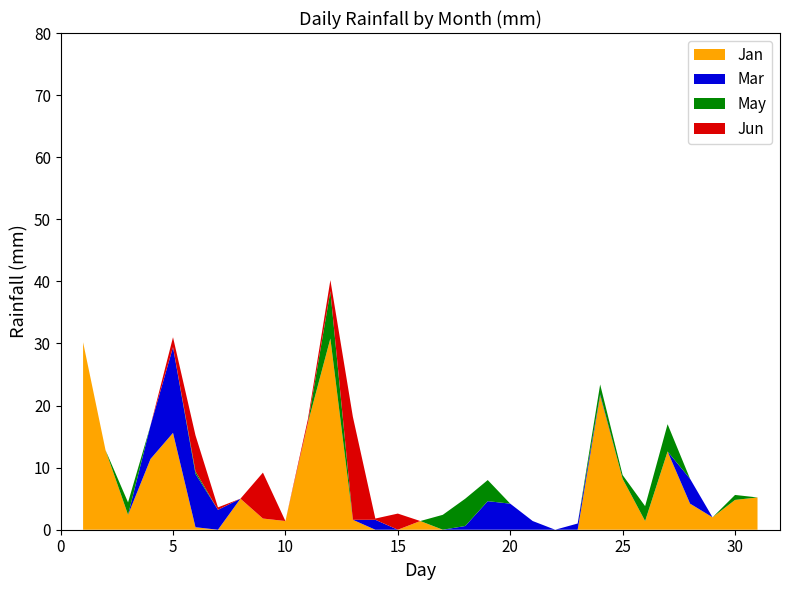

Reading right to left, extract all data points from this chart.

Jan: 31=5.2	30=4.8	29=2.0	28=4.2	27=12.6	26=1.4	25=8.2	24=21.6	23=0.0	22=0.0	21=0.0	20=0.0	19=0.0	18=0.0	17=0.0	16=1.4	15=0.0	14=0.0	13=1.6	12=30.8	11=17.2	10=1.4	9=1.8	8=5.0	7=0.0	6=0.4	5=15.6	4=11.4	3=2.4	2=12.8	1=30.2
Mar: 31=0.0	30=0.0	29=0.0	28=4.0	27=0.0	26=0.0	25=0.0	24=0.2	23=1.0	22=0.0	21=1.4	20=4.2	19=4.6	18=0.6	17=0.0	16=0.0	15=0.0	14=1.6	13=0.0	12=0.0	11=0.0	10=0.0	9=0.0	8=0.0	7=3.2	6=8.6	5=13.8	4=5.4	3=0.0	2=0.0	1=0.0
May: 31=0.0	30=0.8	29=0.0	28=0.0	27=4.4	26=2.4	25=0.6	24=1.6	23=0.0	22=0.0	21=0.0	20=0.0	19=3.4	18=4.4	17=2.4	16=0.0	15=0.0	14=0.0	13=0.0	12=7.6	11=0.0	10=0.0	9=0.0	8=0.0	7=0.0	6=0.4	5=0.0	4=0.0	3=2.0	2=0.0	1=0.0
Jun: 31=0.0	30=0.0	29=0.0	28=0.0	27=0.0	26=0.0	25=0.0	24=0.0	23=0.0	22=0.0	21=0.0	20=0.0	19=0.0	18=0.0	17=0.0	16=0.0	15=2.6	14=0.2	13=16.6	12=1.8	11=0.6	10=0.0	9=7.4	8=0.0	7=0.4	6=5.8	5=1.6	4=0.0	3=0.0	2=0.0	1=0.0